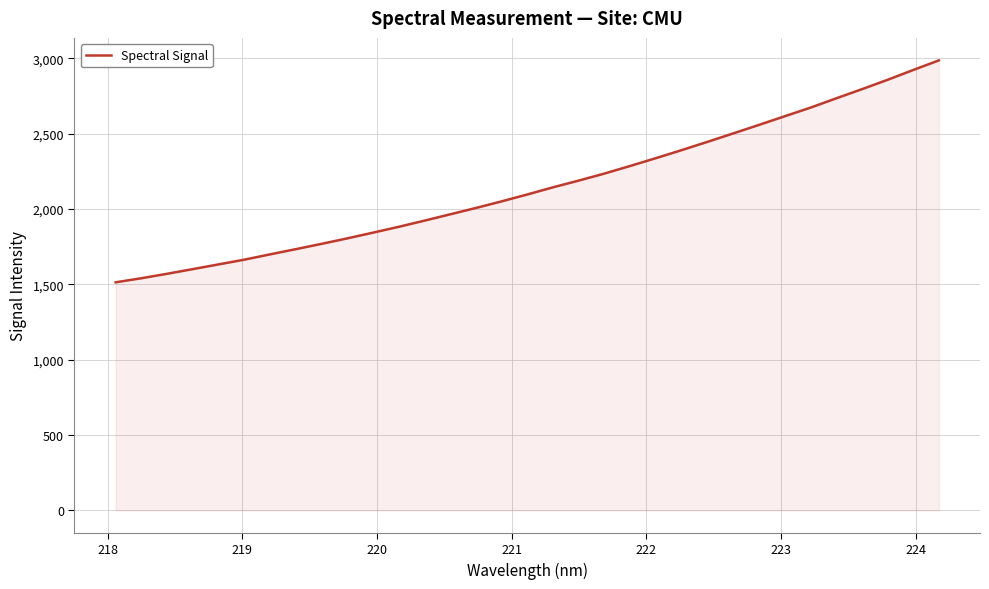

What is the maximum value shown in the chart?

2985.6